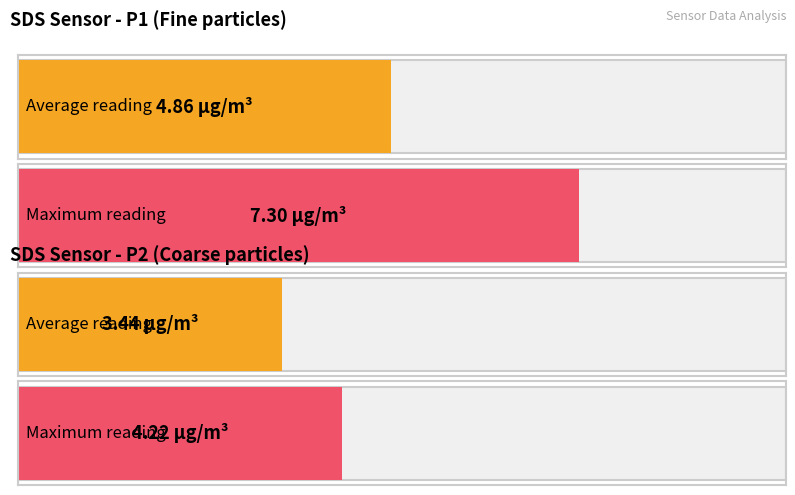

Is it true that SDS_P1 equals 4.9 at 00:25?

True